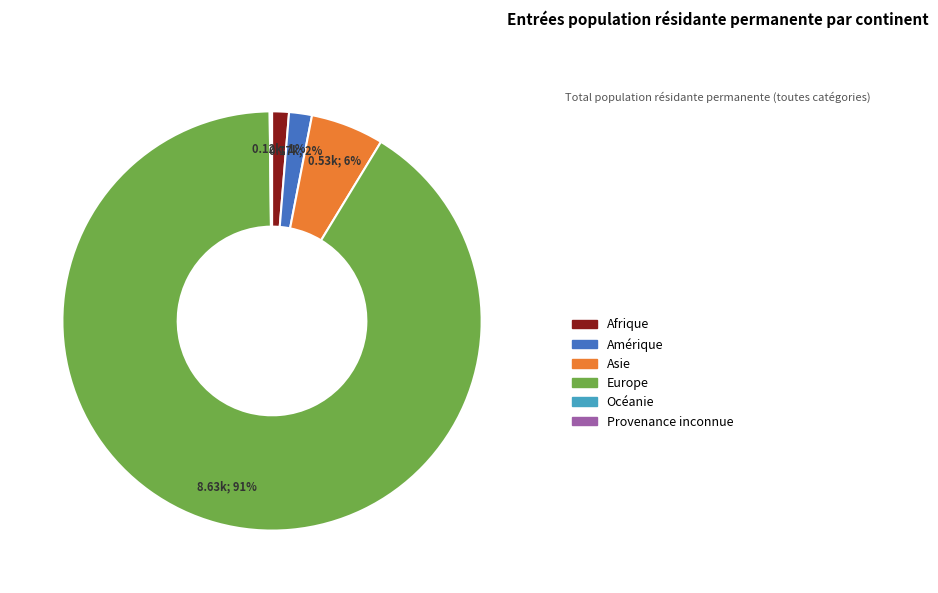

Between Amérique and Europe, which is larger?

Europe